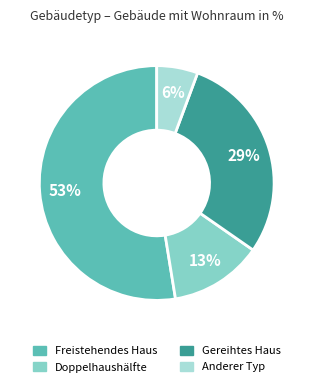

Is there a majority slice in this chart?

Yes